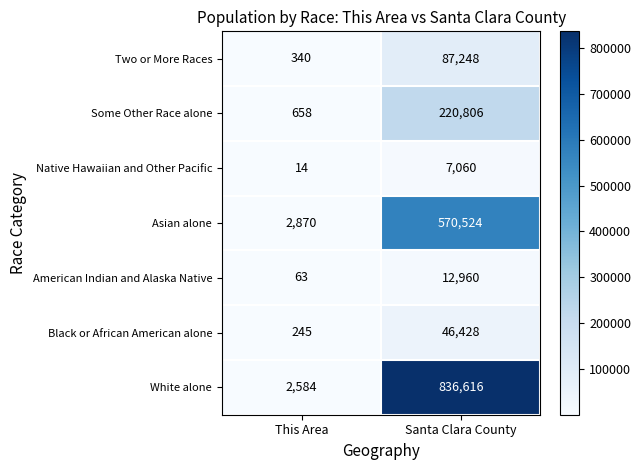

Which series has the largest range (max minus min)?

White alone